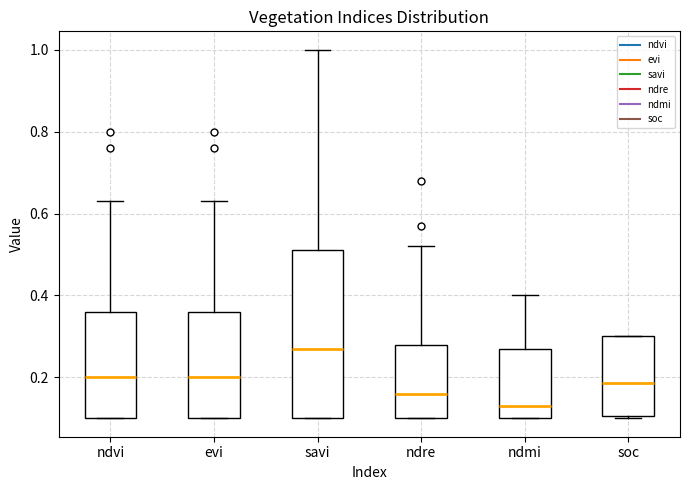

Reading left to right, transcribe this box plot: for each box, give where its median line is, the range the box spans, and where its two whiskers end, as read against the y-axis. The values are not printed on the chart, so give them approximately, as read against the axis.

ndvi: median 0.20, box 0.10 to 0.36, whiskers 0.10 to 0.64
evi: median 0.20, box 0.10 to 0.36, whiskers 0.10 to 0.64
savi: median 0.28, box 0.10 to 0.52, whiskers 0.10 to 1.00
ndre: median 0.16, box 0.10 to 0.28, whiskers 0.10 to 0.52
ndmi: median 0.14, box 0.10 to 0.28, whiskers 0.10 to 0.40
soc: median 0.18, box 0.10 to 0.30, whiskers 0.10 to 0.30